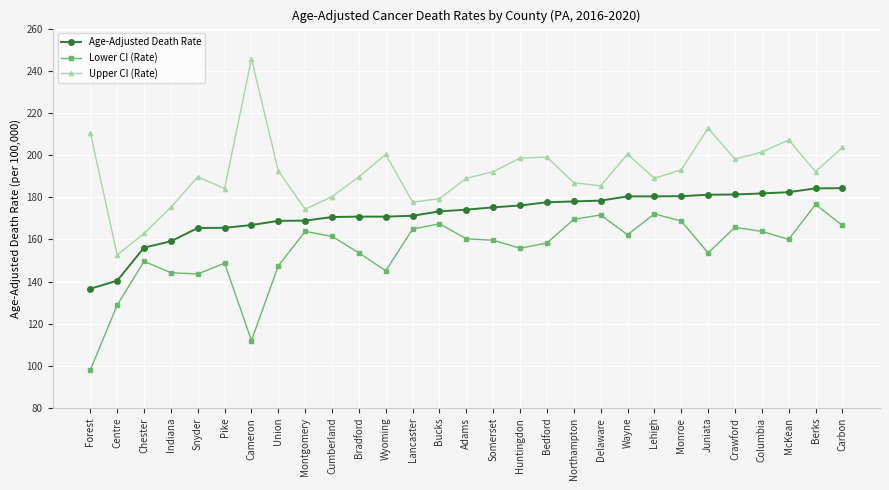

What is the label of the 14th point from the left?

Bucks